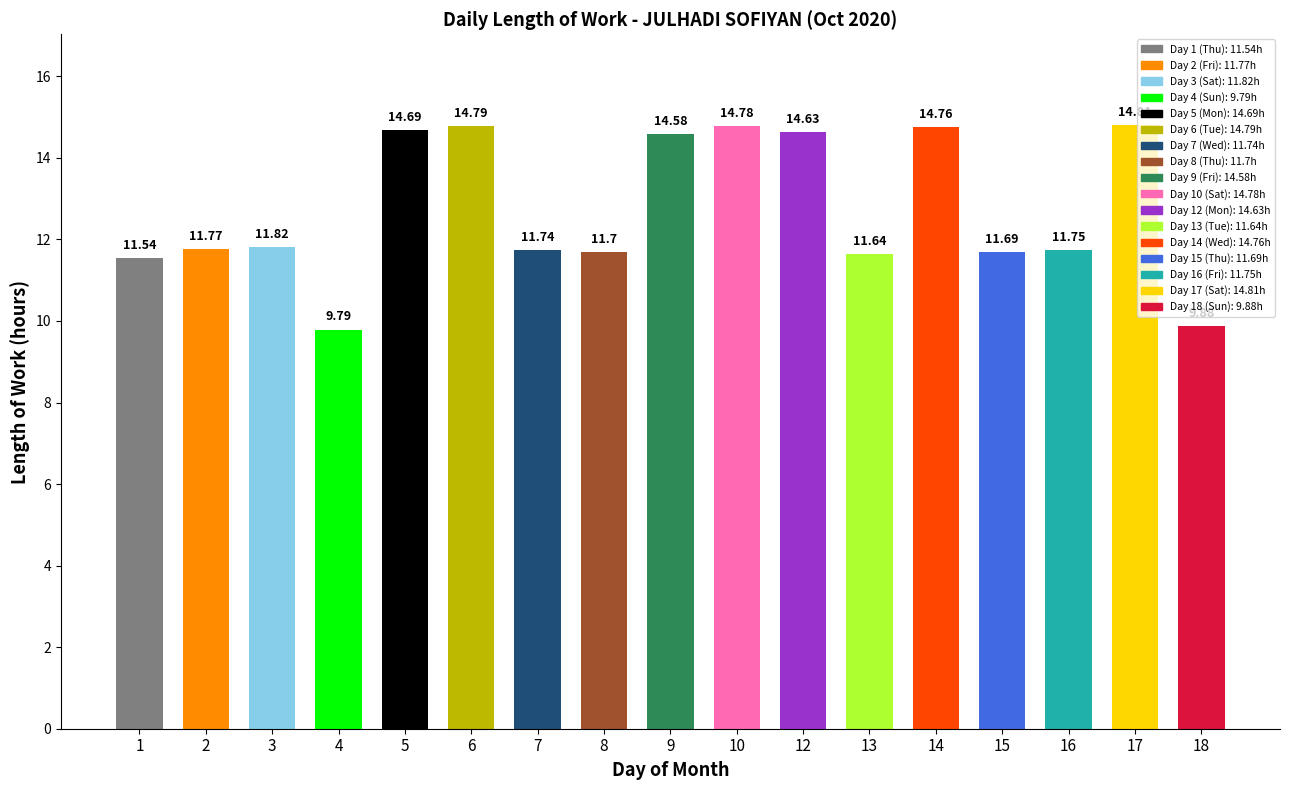

What is the change in value from 13 to 17?

+3.2